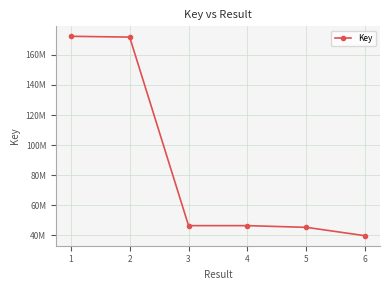

List the labels in order of value, largest first.

1, 2, 3, 4, 5, 6